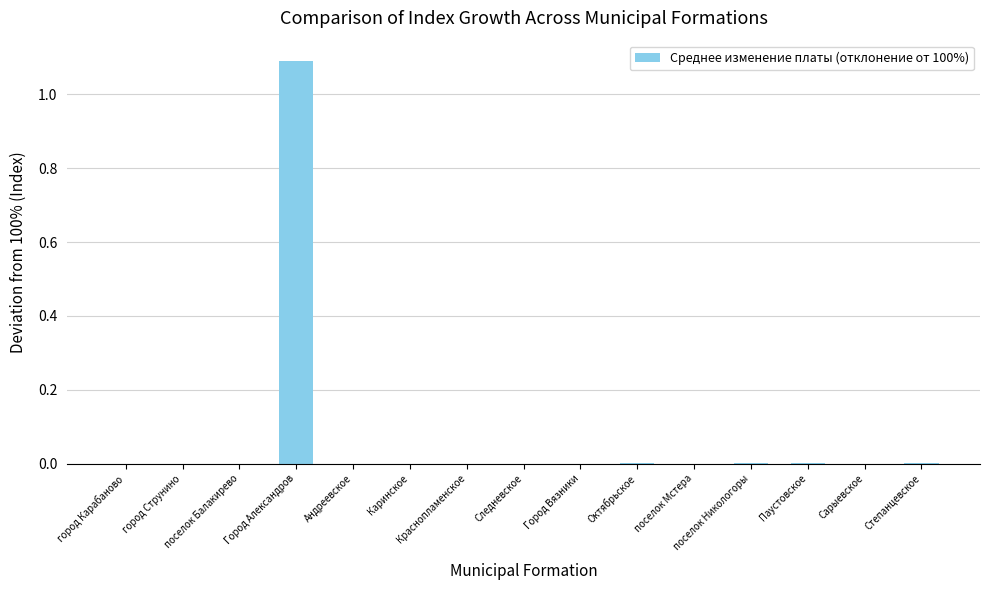

What is the sum of all values?

1.1